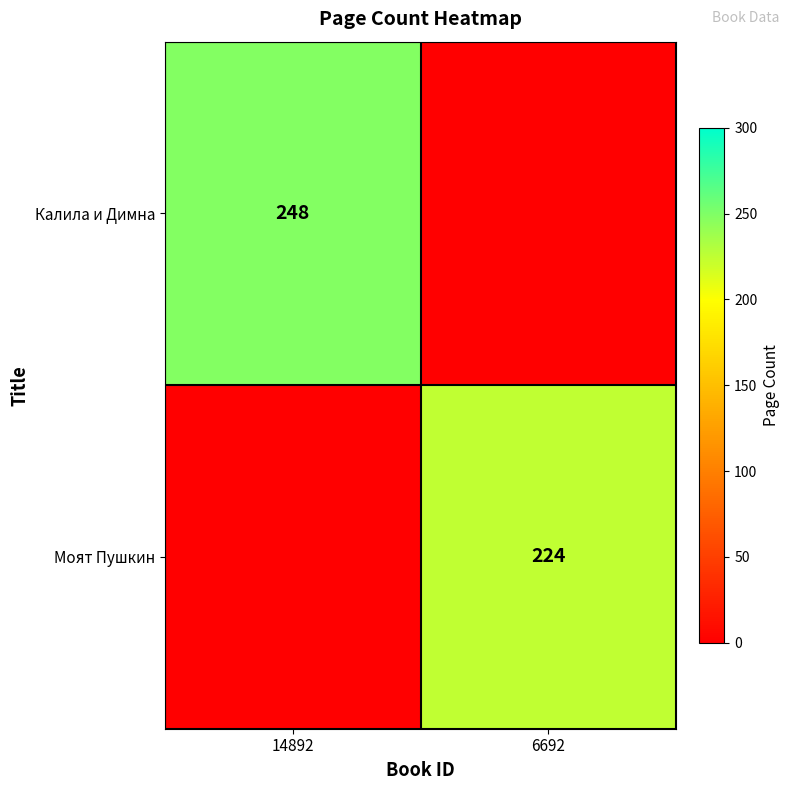

The Моят Пушкин series shows 224 at 6692. True or false?

True